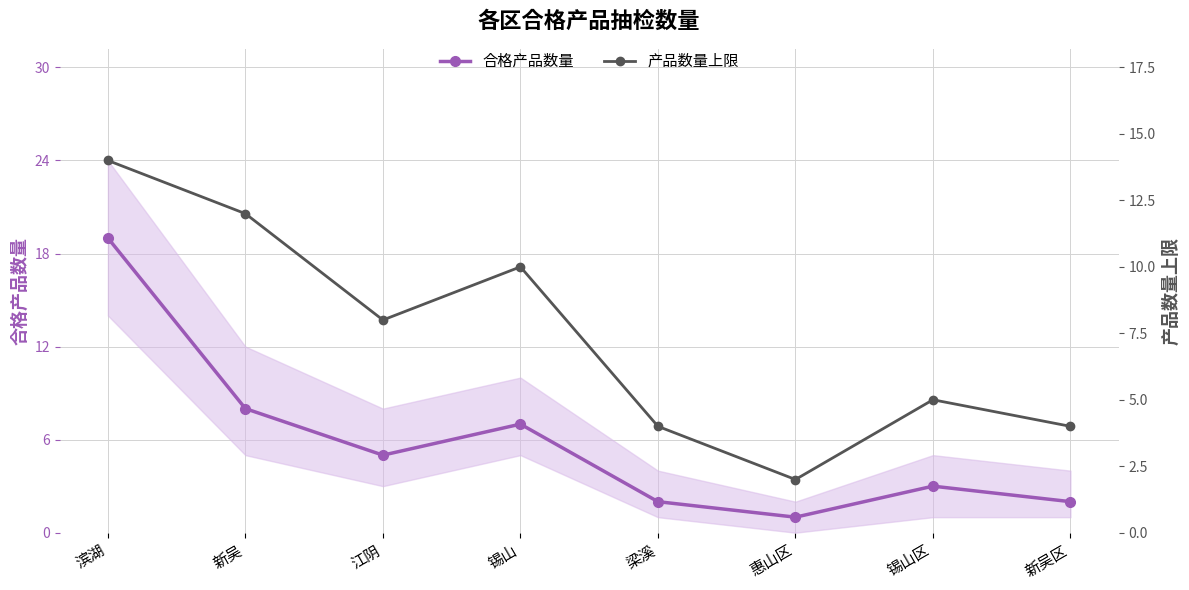

Reading left to right, transcribe all the data shown in this chart.

合格产品数量: 滨湖=19	新吴=8	江阴=5	锡山=7	梁溪=2	惠山区=1	锡山区=3	新吴区=2
产品数量上限: 滨湖=14	新吴=12	江阴=8	锡山=10	梁溪=4	惠山区=2	锡山区=5	新吴区=4